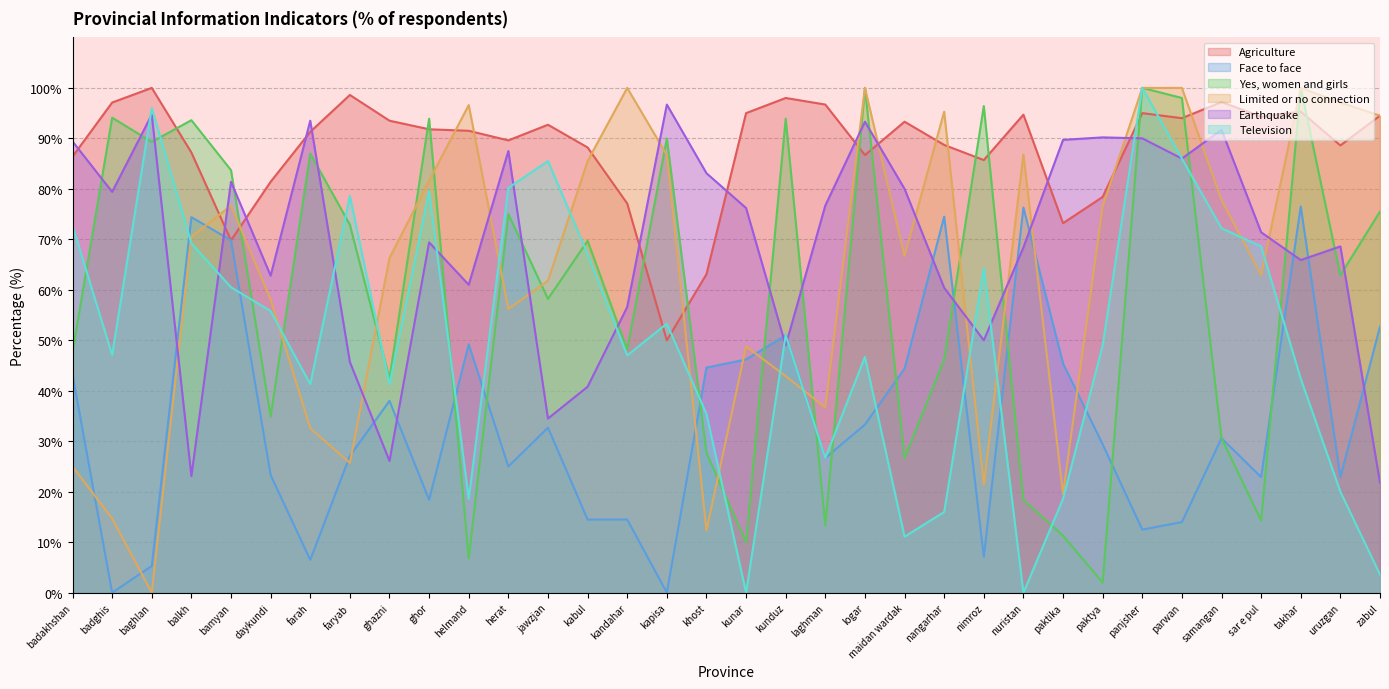

What is the difference between the second highest and minimum values in the Earthquake series?

72.9